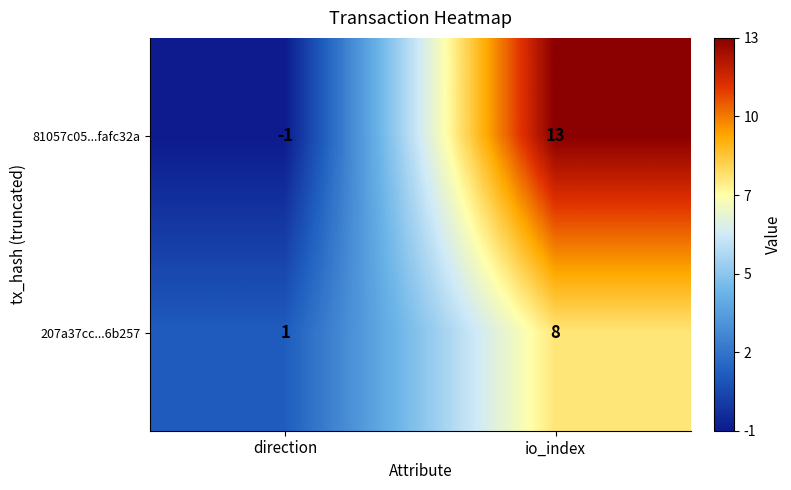

Which series has the largest total across all categories?

81057c05...fafc32a